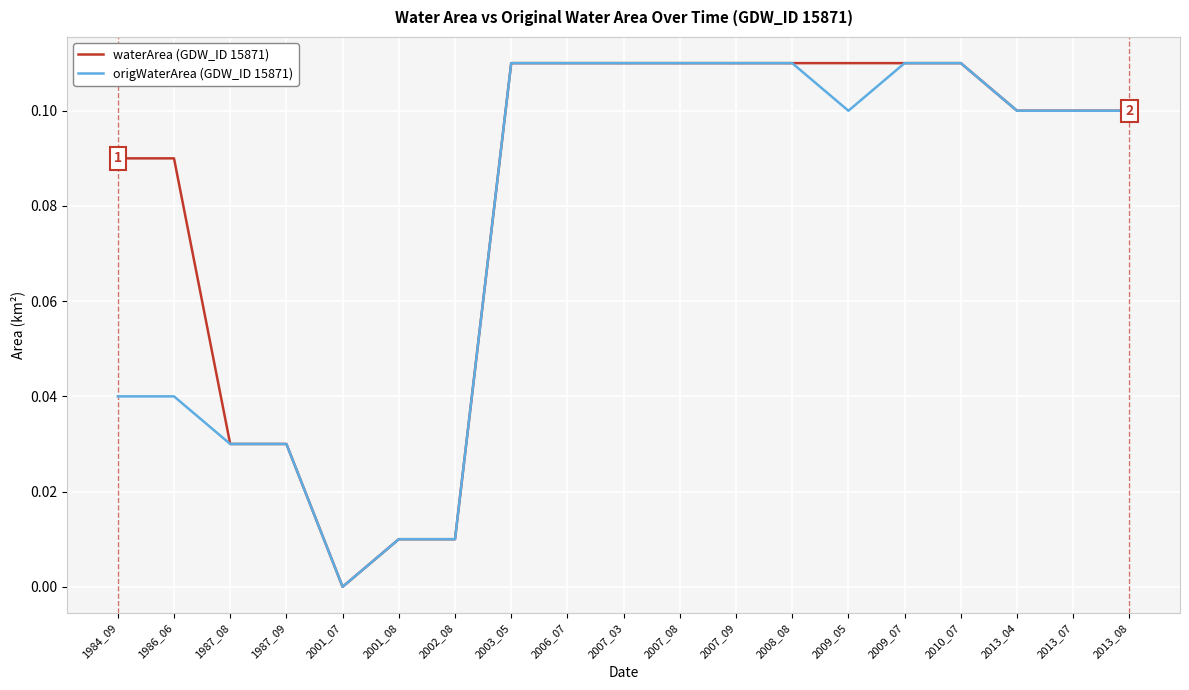

The waterArea (GDW_ID 15871) series shows 0.1 at 1984_09. True or false?

True